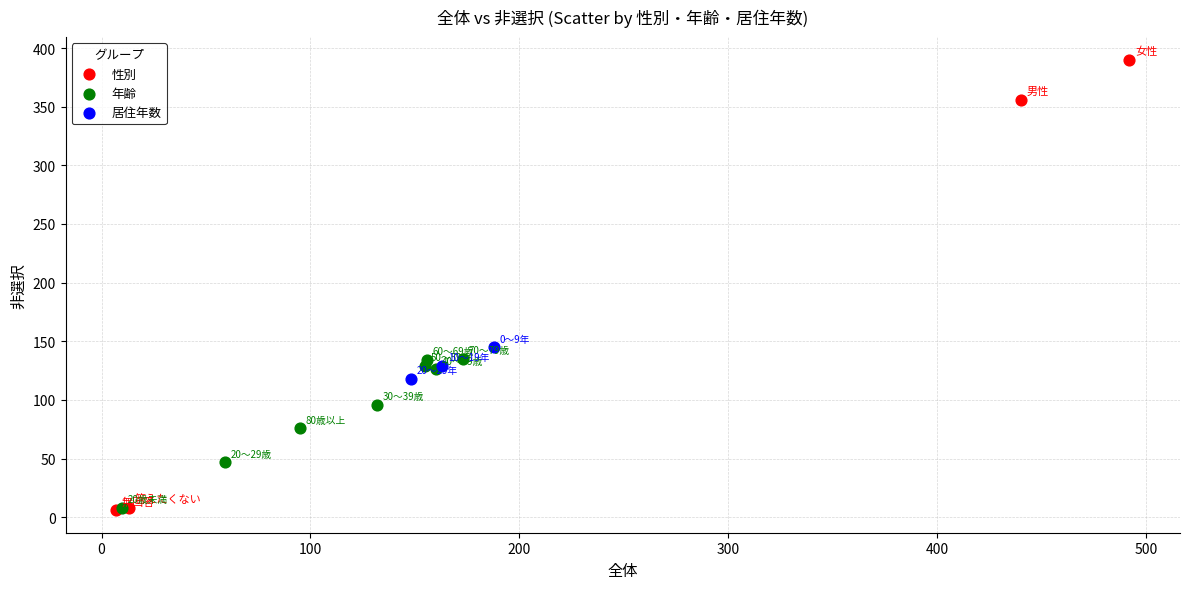

What are all the series names shown in the legend?

性別, 年齢, 居住年数